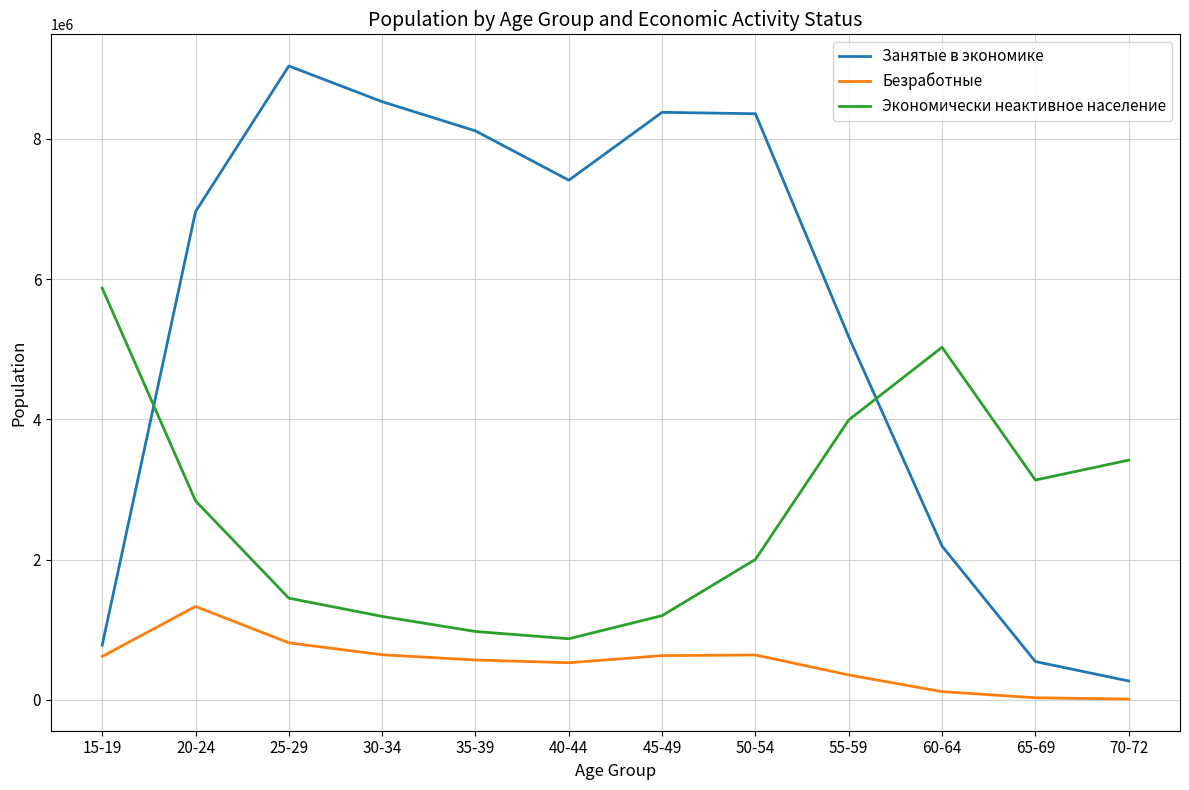

At how many categories does at least one series exceed 5621405?

8